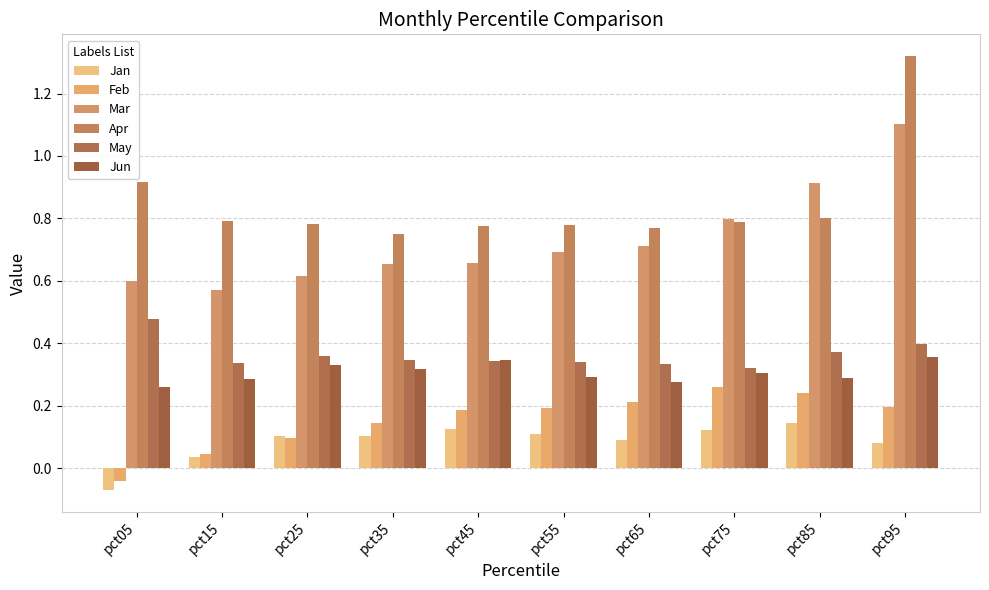

What is the difference between the highest and lowest values at pct55?

0.7